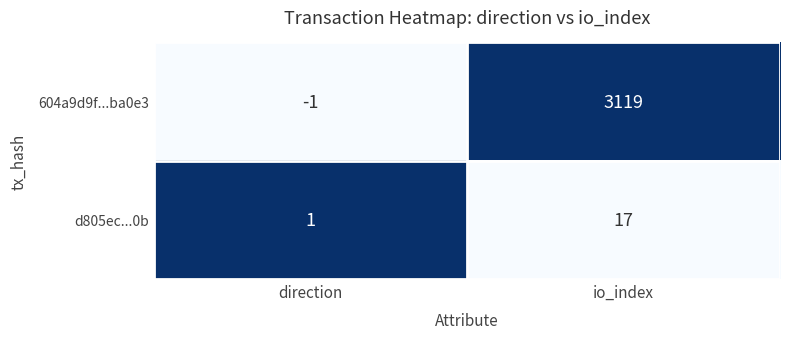

How many distinct data groups are displayed?

2